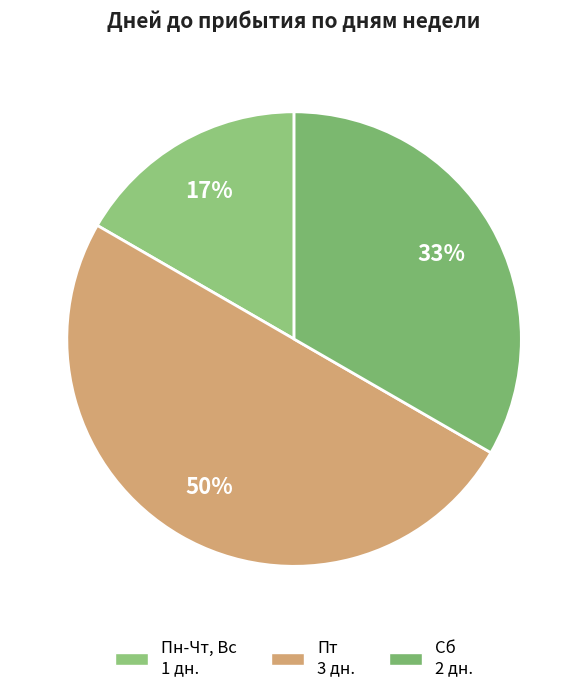

The Сб slice represents 19% of the pie. True or false?

False